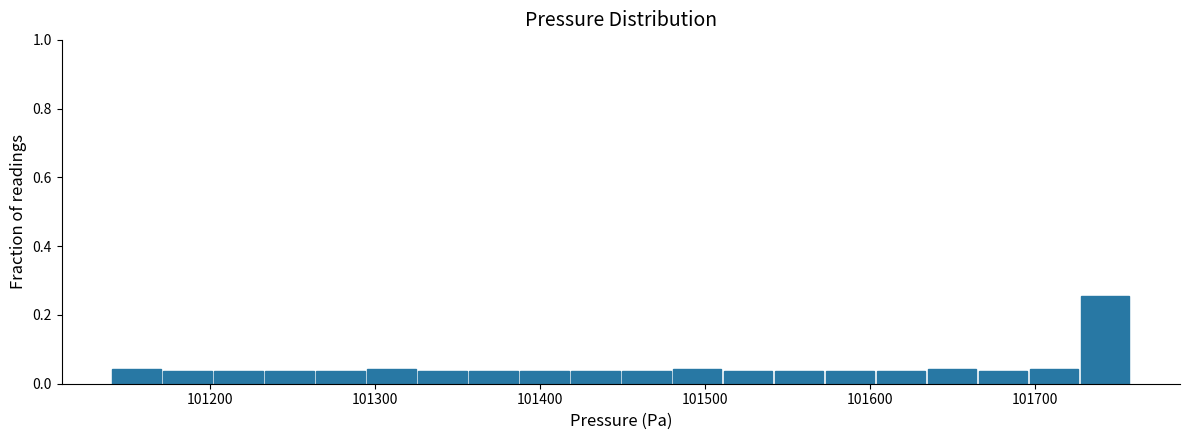

Around what value on the x-axis is the tallest bar? Give the approximate position of its centre, as read against the axis.

101740